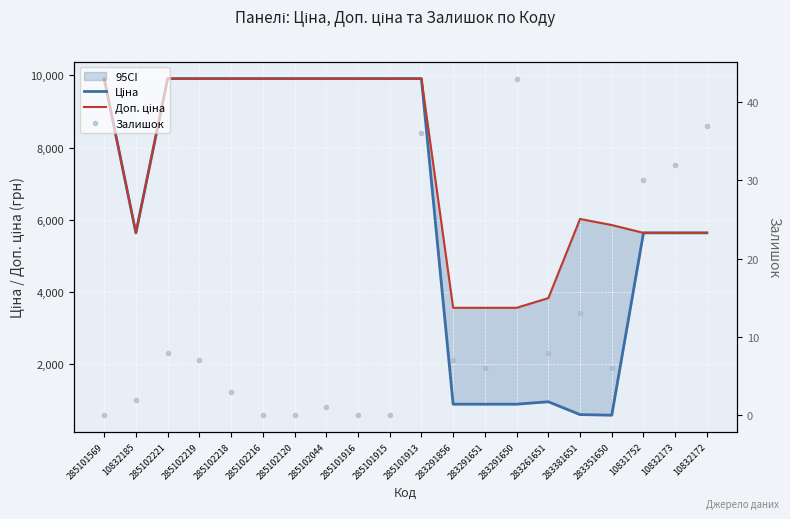

How many lines are shown in the chart?

3